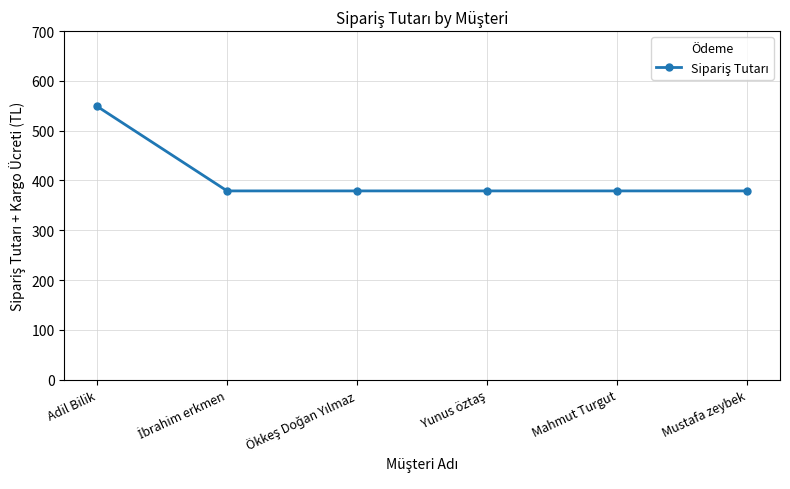

Is this an area chart (filled region under the line)?

No